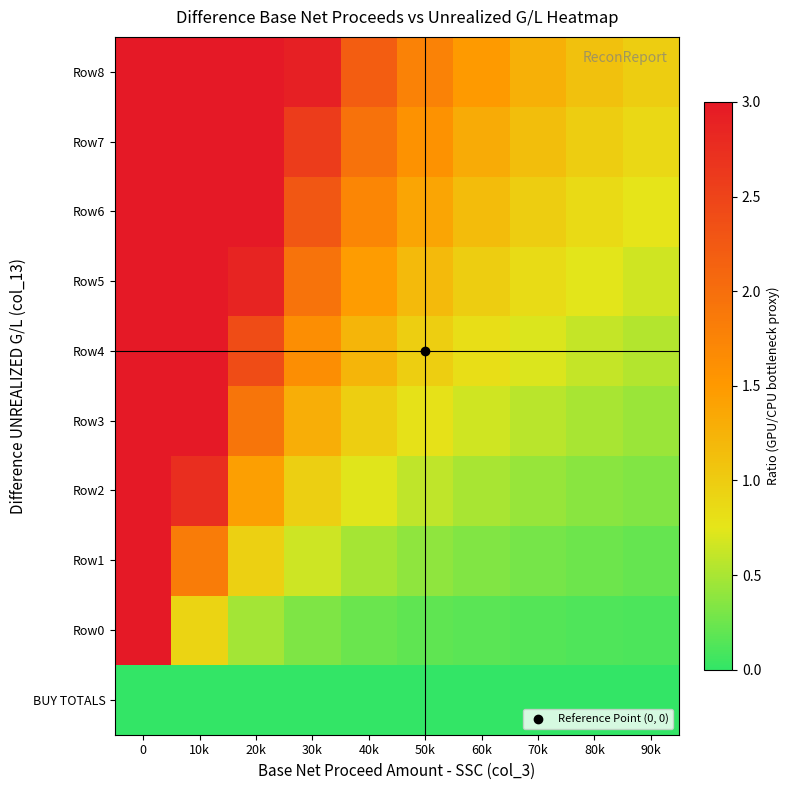

What is the total value across all series at 10k?

23.5